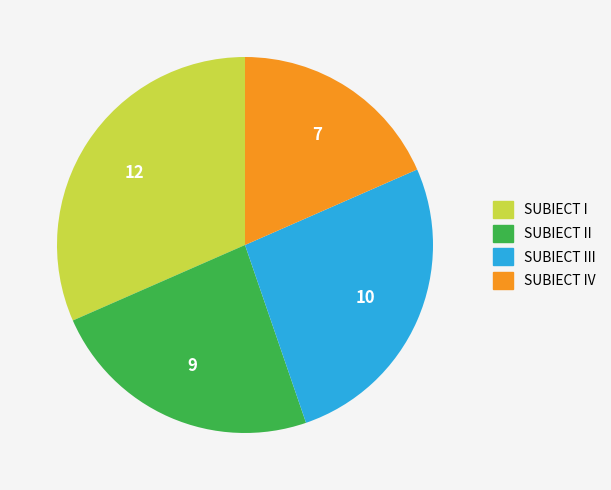

Combined, do SUBIECT III and SUBIECT IV account for over 50%?

No